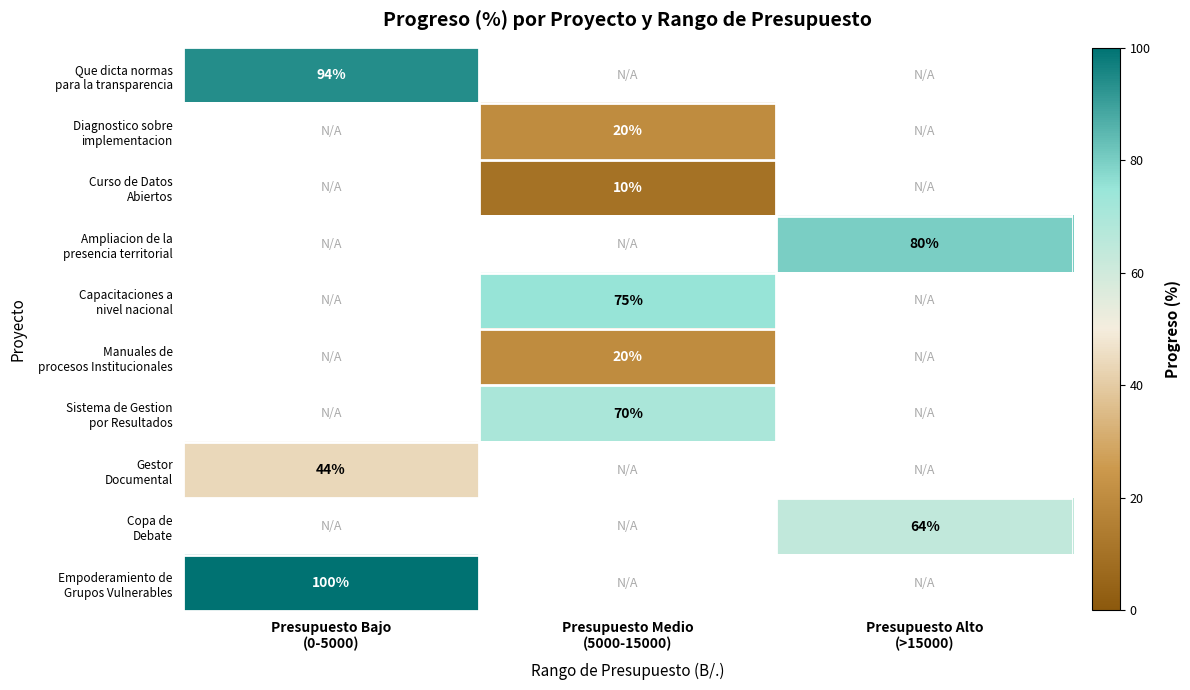

At which label does Diagnostico sobre implementacion reach its peak?

Presupuesto Bajo (0-5000)